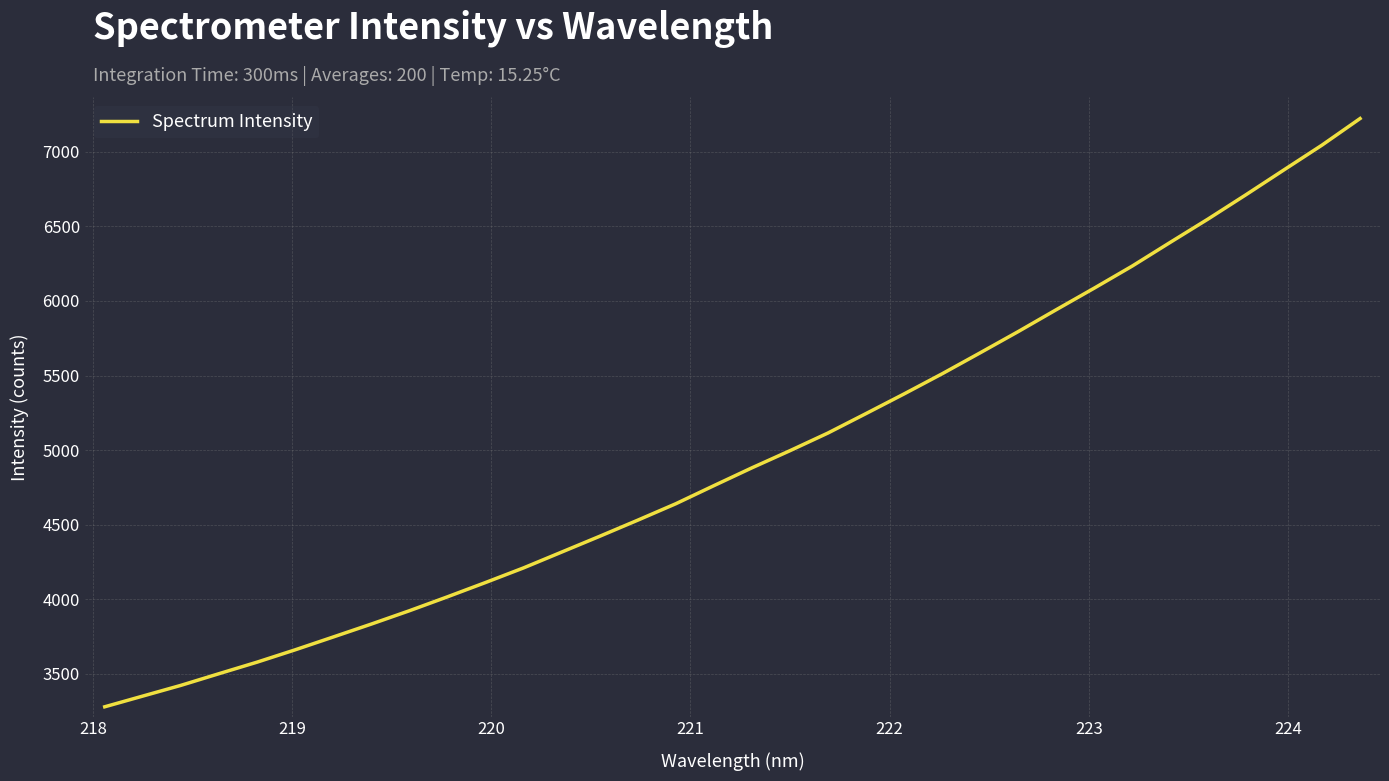

What is the difference between the maximum and minimum values?

3947.1